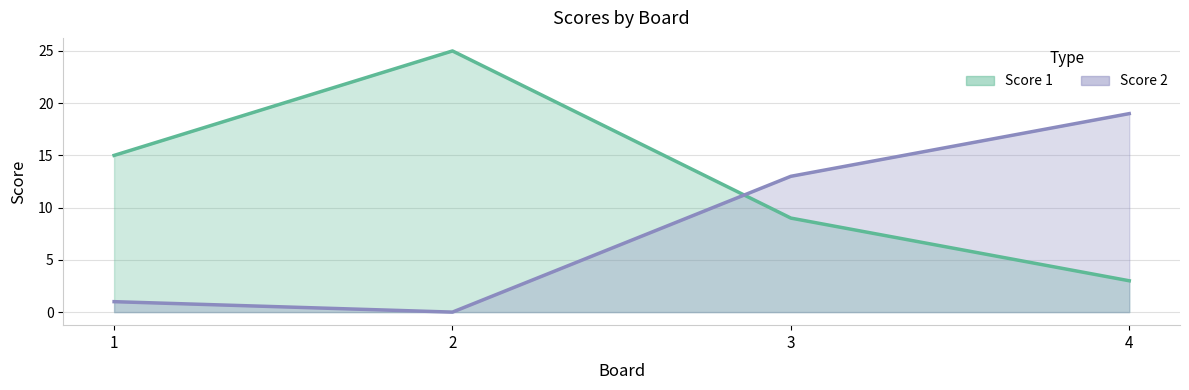

Is it true that Score 1 equals 4 at 4?

False